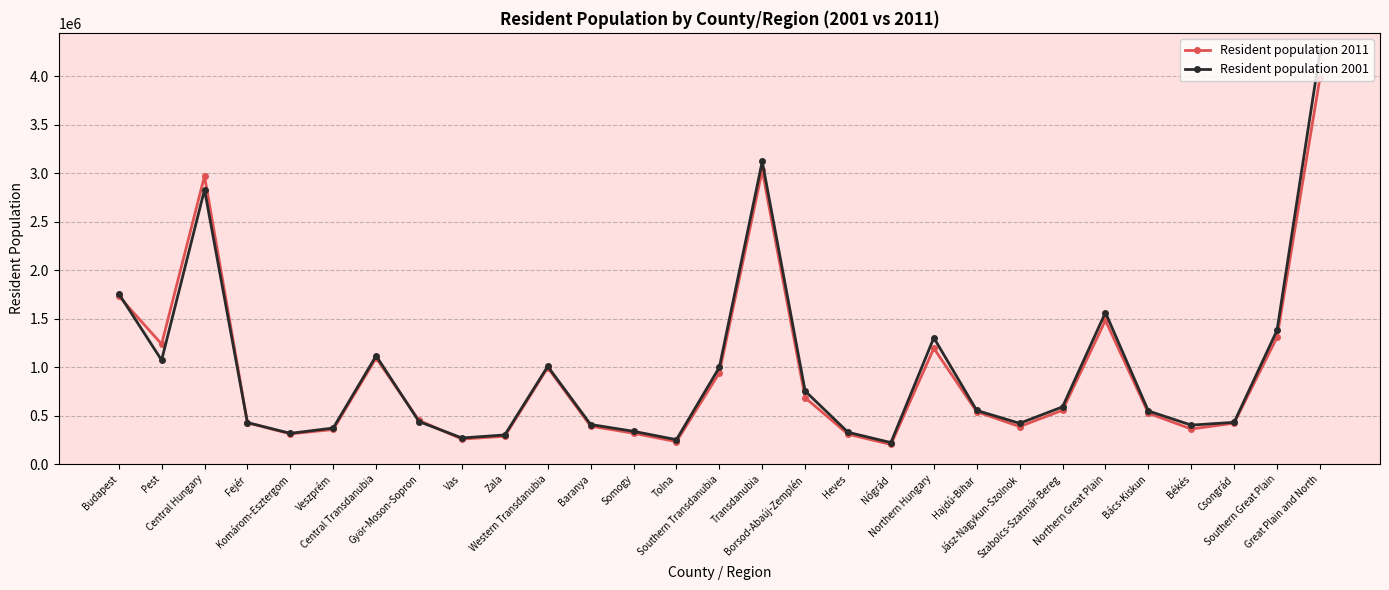

What is the approximate value of Resident population 2001 at Budapest?

1759209